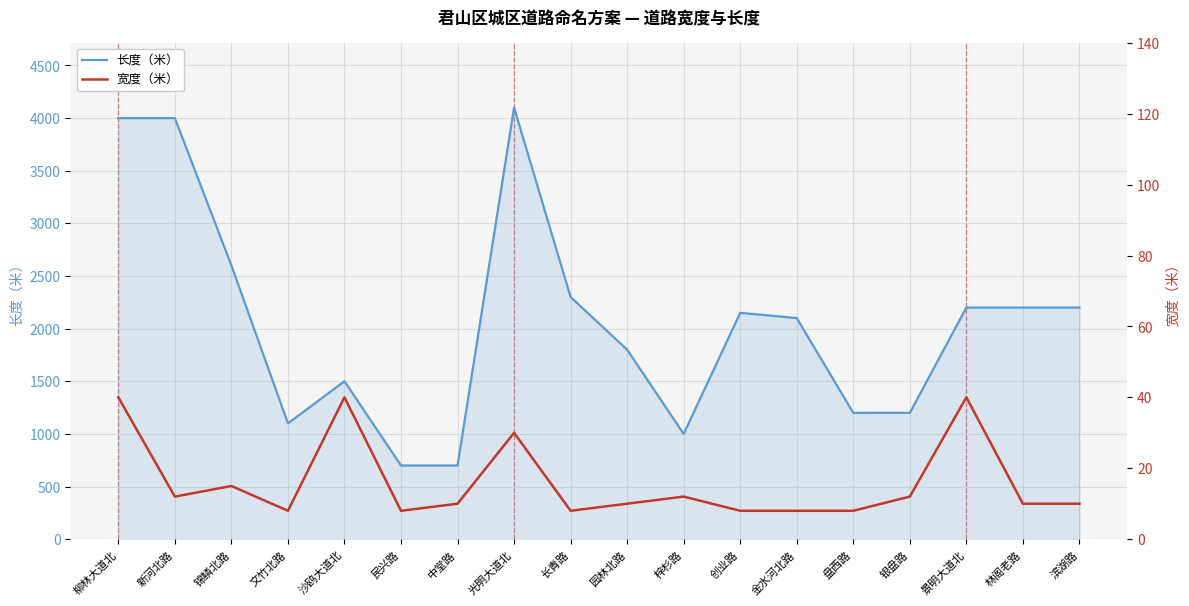

In 宽度（米）, how many points are higher than both neighbors (excluding endpoints)?

5